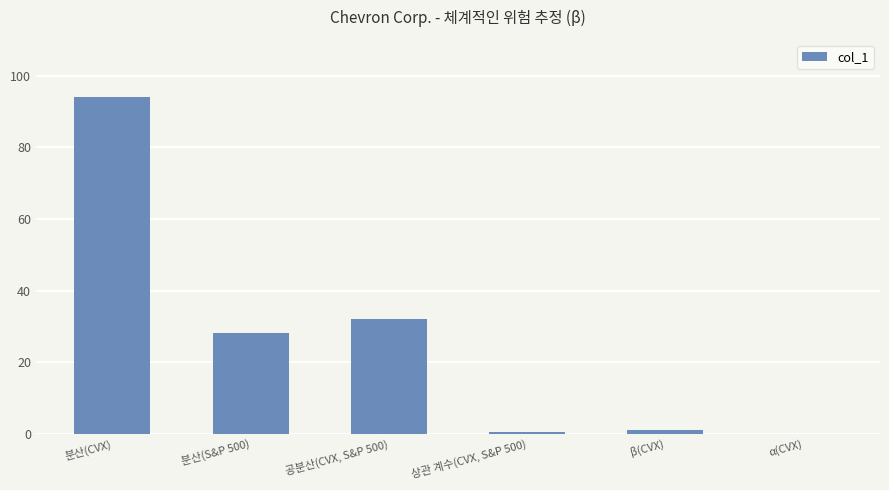

True or false: the data shows 32.0 at 공분산(CVX, S&P 500).

True